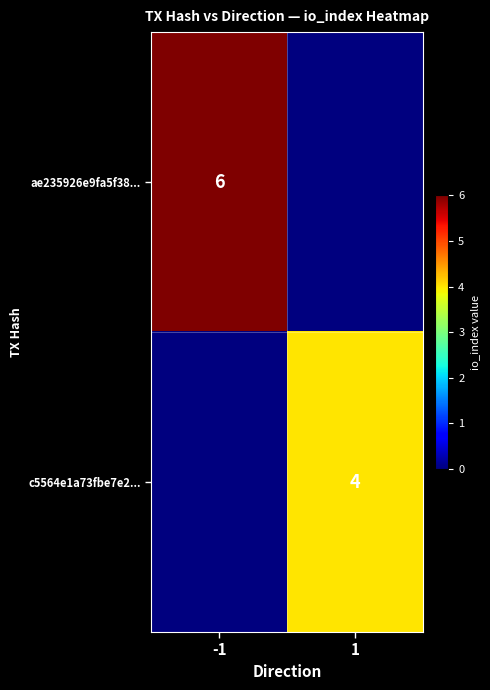

True or false: c5564e1a73fbe7e2... has a value of 5 at 1.

False